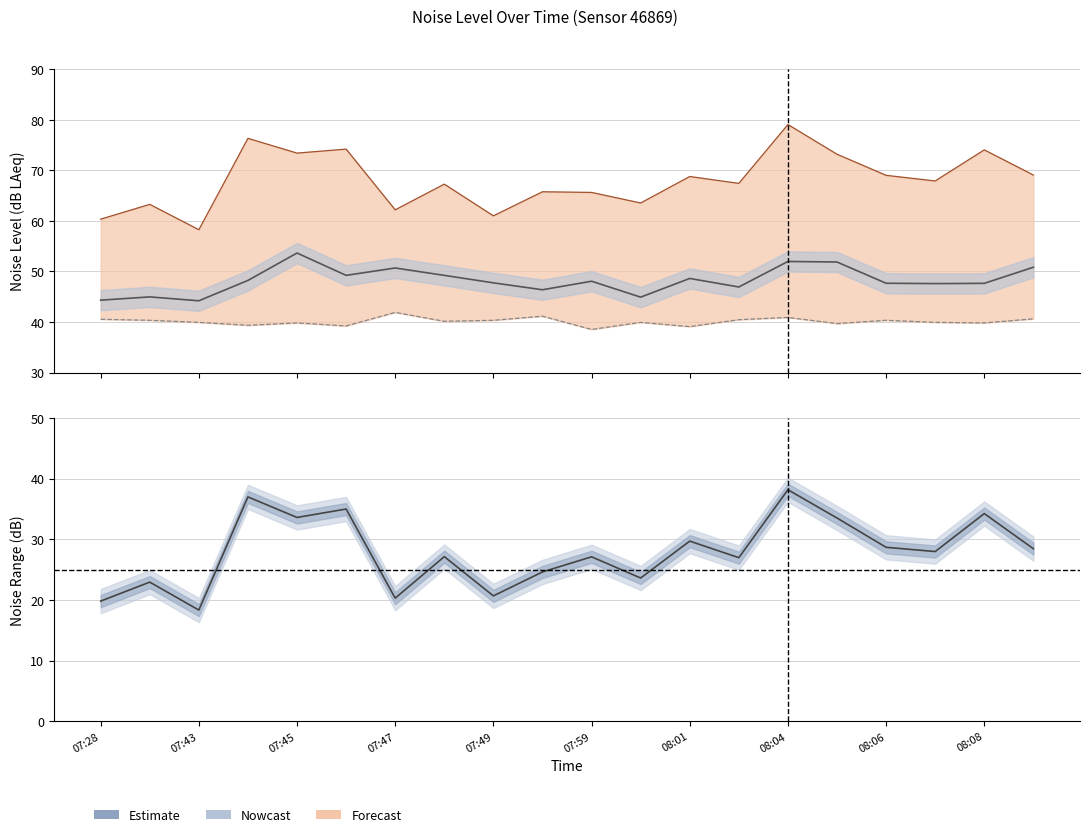

What is the value of the 13th point from the left?

29.7